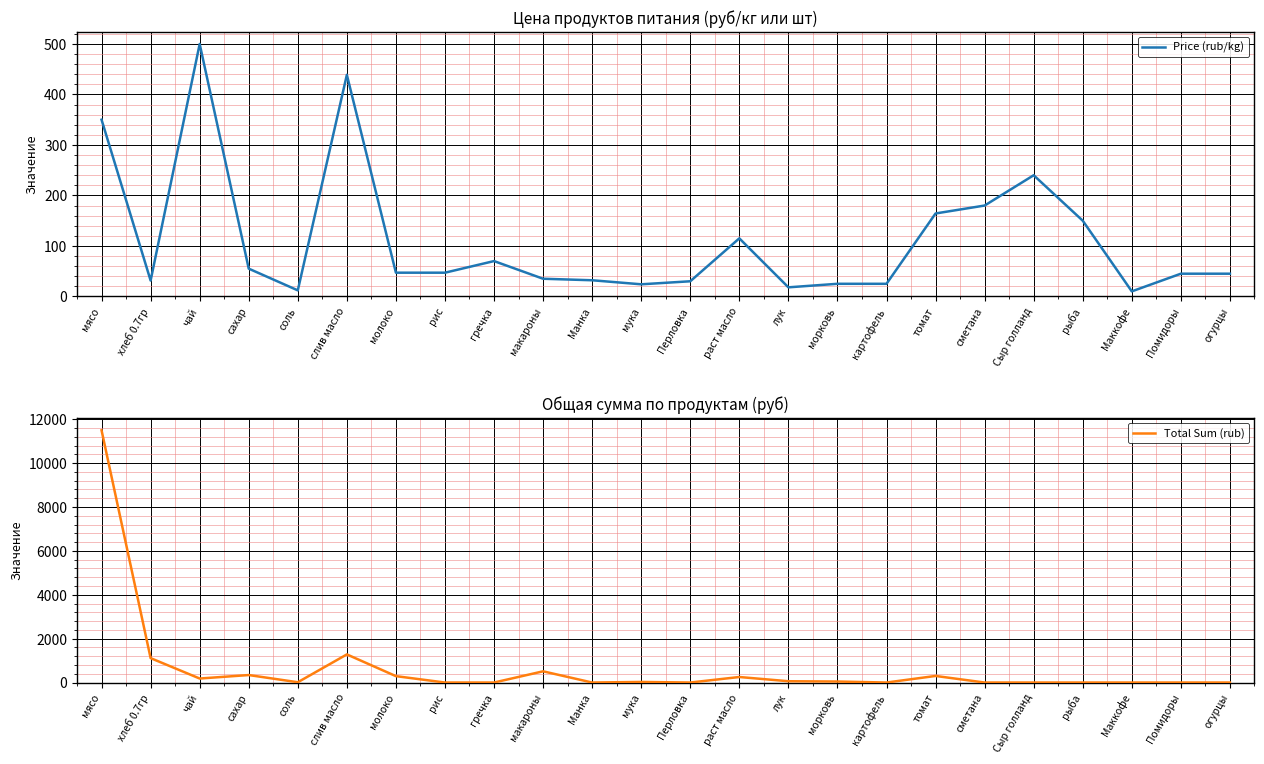

Which category has the lowest value in the Price (rub/kg) series?

Маккофе